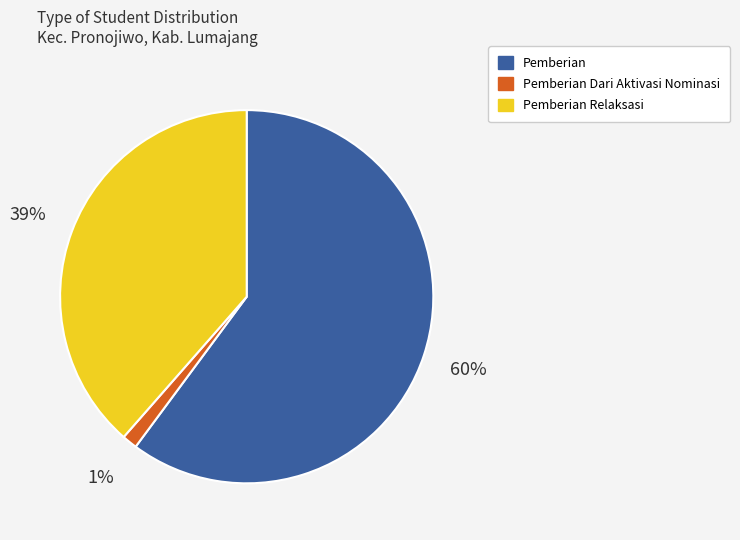

How many slices are in this pie chart?

3